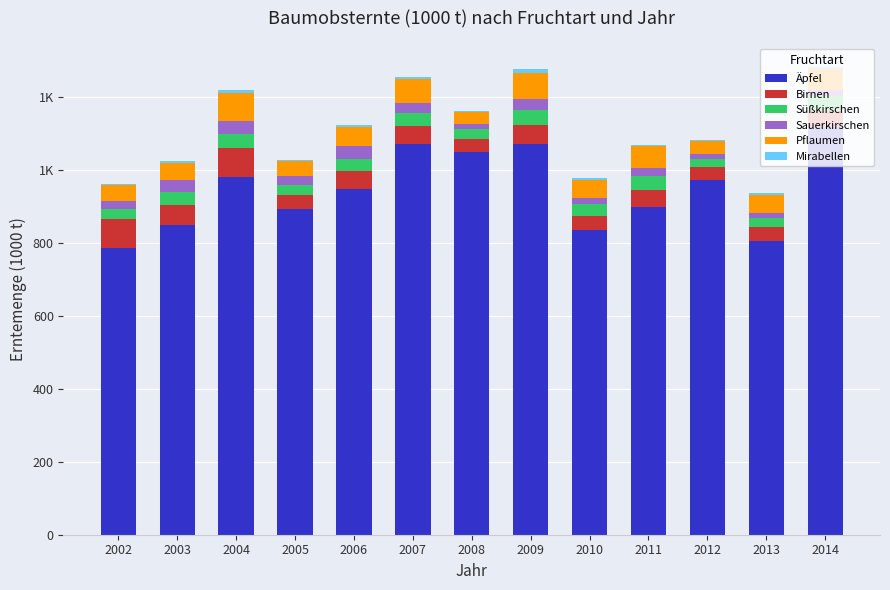

True or false: Birnen has a value of 86.7 at 2003.

False